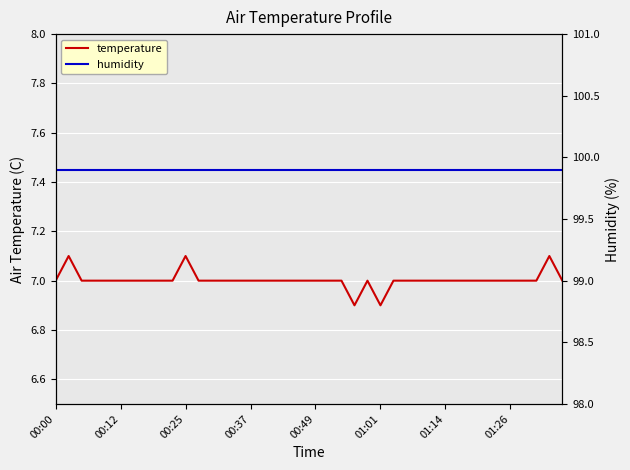

Reading left to right, list all the values displayed in this chart.

temperature: 7.0	7.1	7.0	7.0	7.0	7.0	7.0	7.0	7.0	7.0	7.1	7.0	7.0	7.0	7.0	7.0	7.0	7.0	7.0	7.0	7.0	7.0	7.0	6.9	7.0	6.9	7.0	7.0	7.0	7.0	7.0	7.0	7.0	7.0	7.0	7.0	7.0	7.0	7.1	7.0
humidity: 99.9	99.9	99.9	99.9	99.9	99.9	99.9	99.9	99.9	99.9	99.9	99.9	99.9	99.9	99.9	99.9	99.9	99.9	99.9	99.9	99.9	99.9	99.9	99.9	99.9	99.9	99.9	99.9	99.9	99.9	99.9	99.9	99.9	99.9	99.9	99.9	99.9	99.9	99.9	99.9